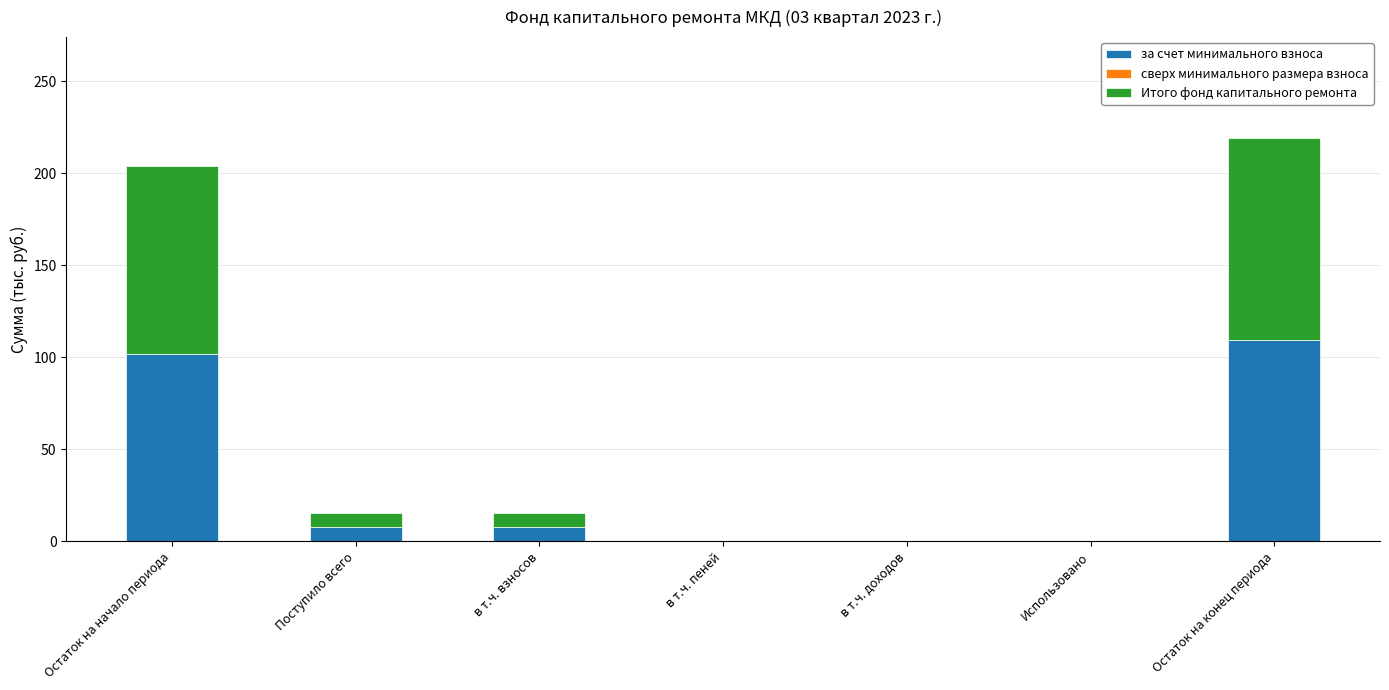

At which label does за счет минимального взноса reach its peak?

Остаток на конец периода